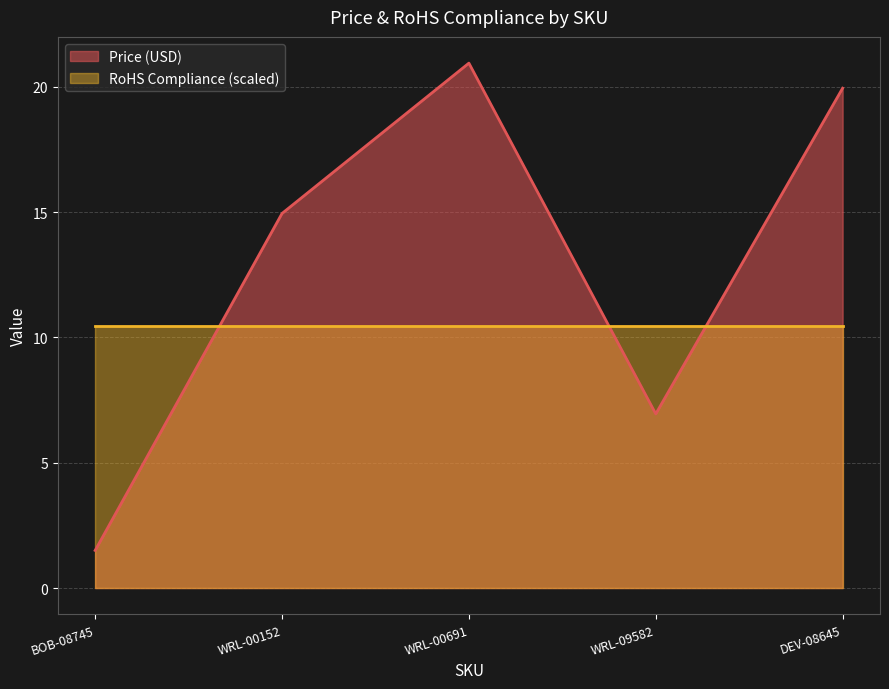

Reading left to right, transcribe all the data shown in this chart.

BOB-08745=1.5	WRL-00152=14.9	WRL-00691=20.9	WRL-09582=7.0	DEV-08645=19.9